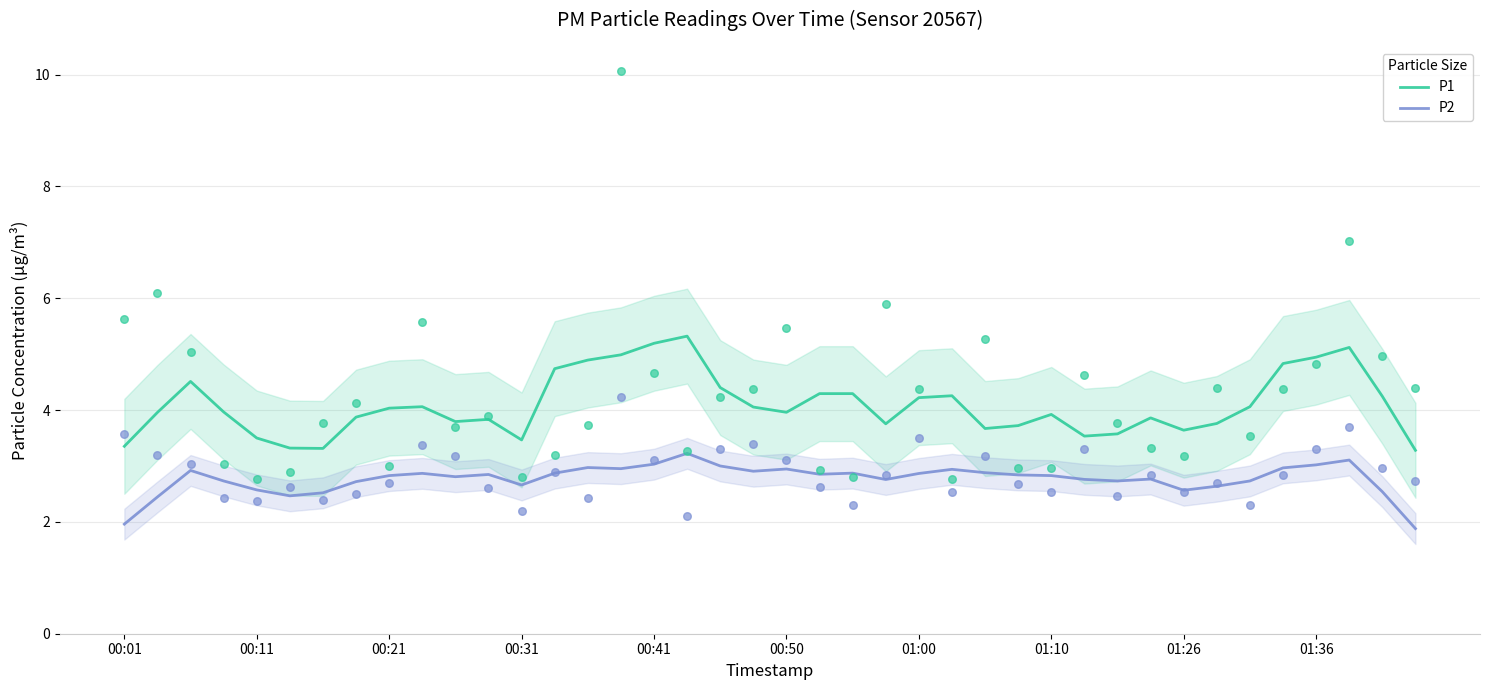

At how many categories does at least one series exceed 3?

40